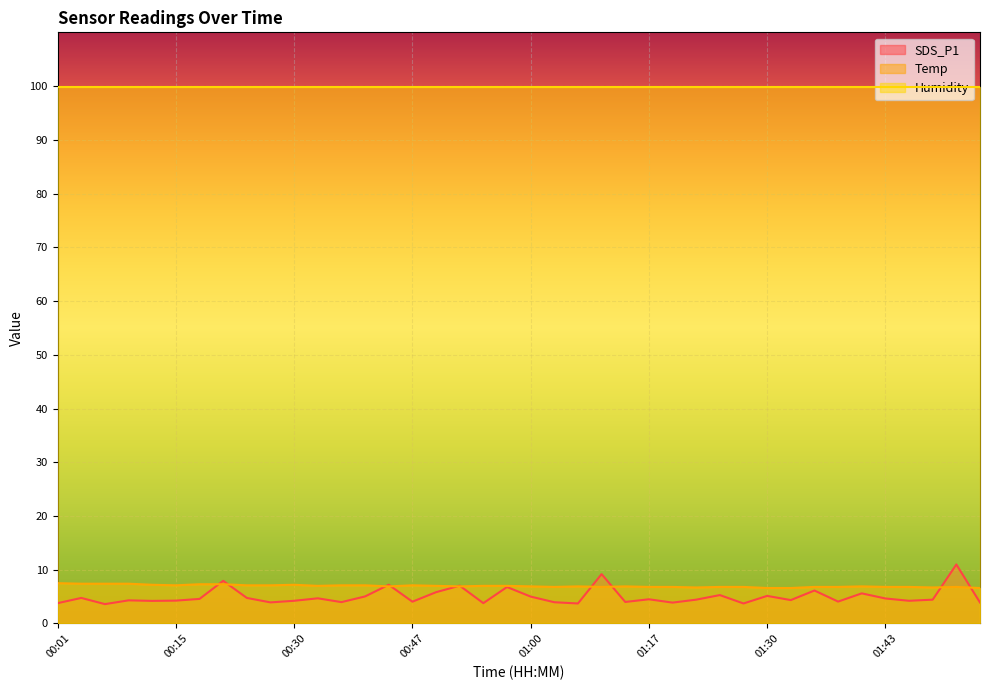

True or false: Temp has a value of 10.3 at 00:32.

False